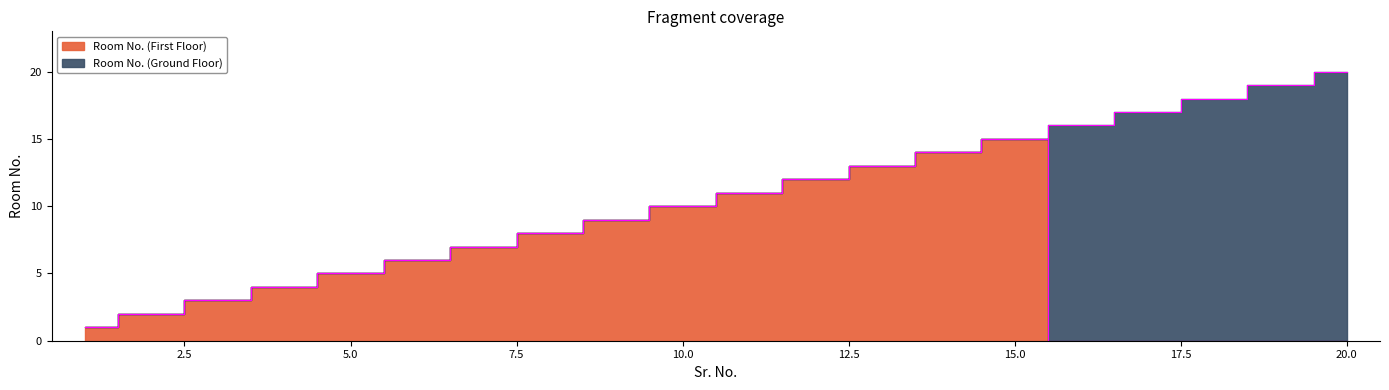

What is the value of the 8th point from the left?

8